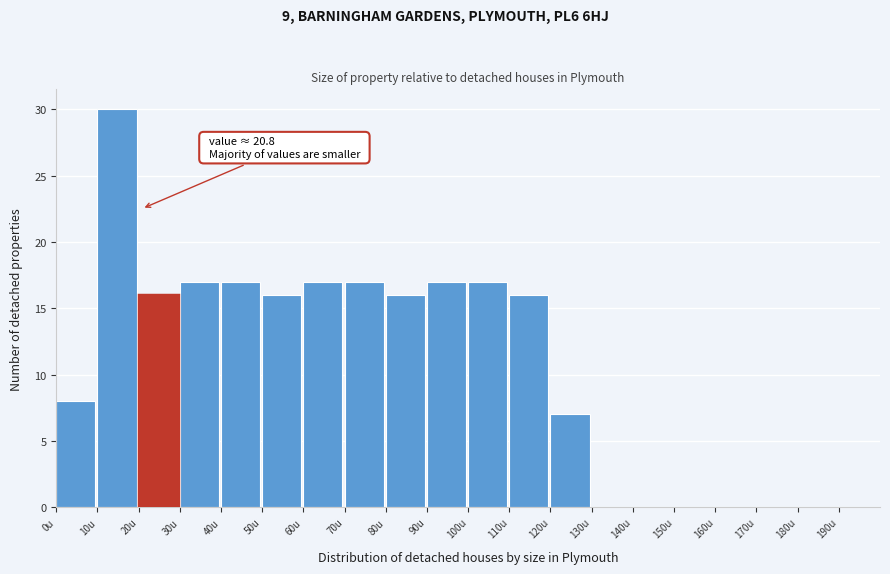

Which range on the x-axis has the tallest bar?

10 to 20